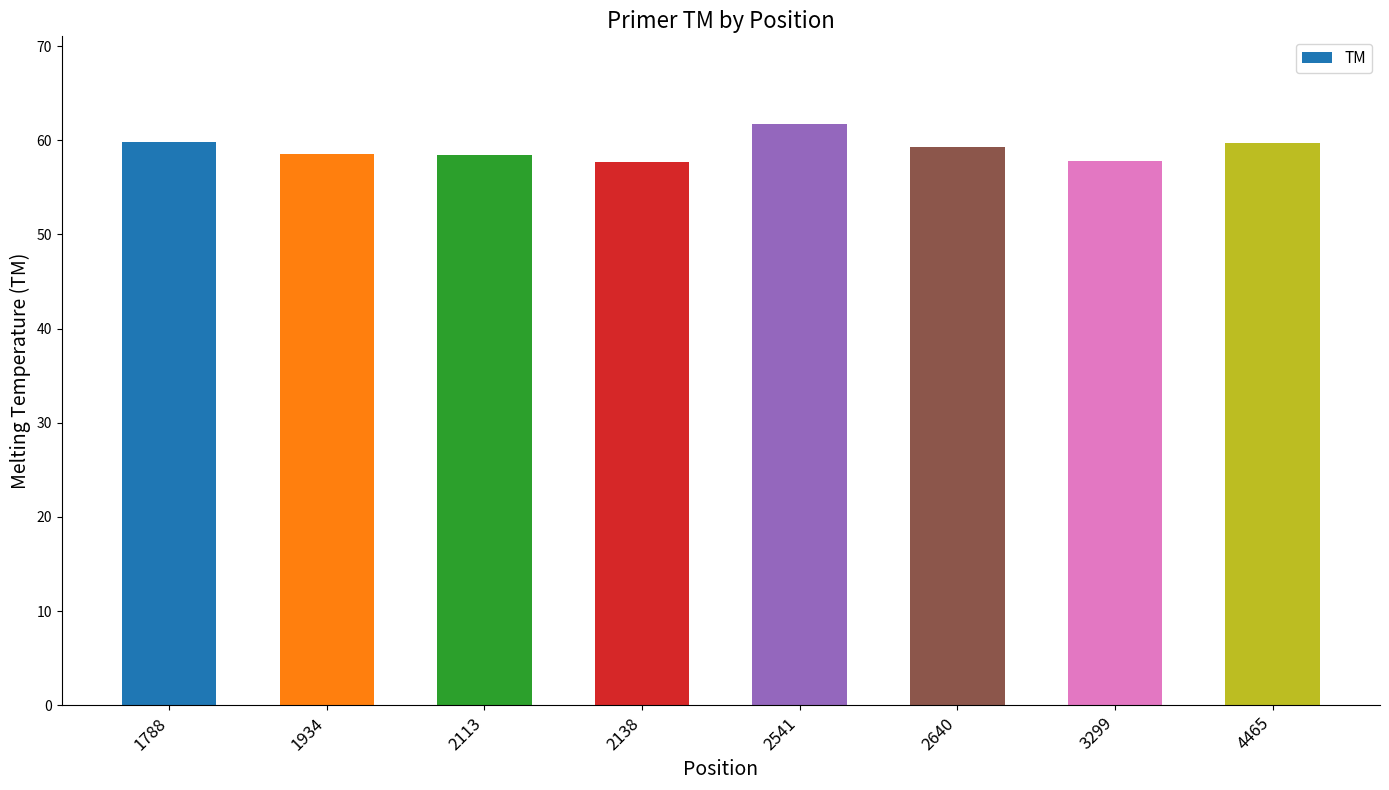

Which label corresponds to the largest value in the chart?

2541